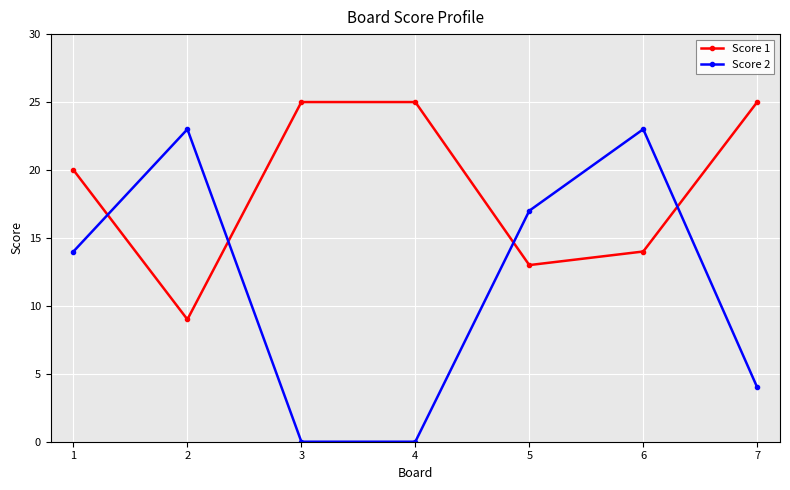

What is the difference between the Score 1 values at 3 and 5?

12